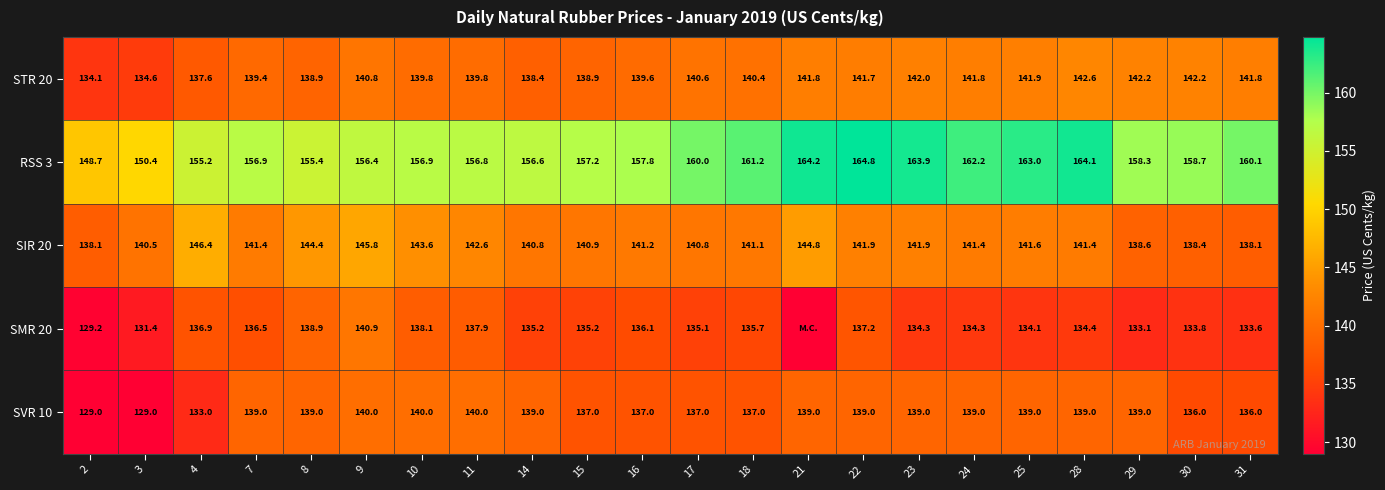

At which category is the sum across all series the highest?

22